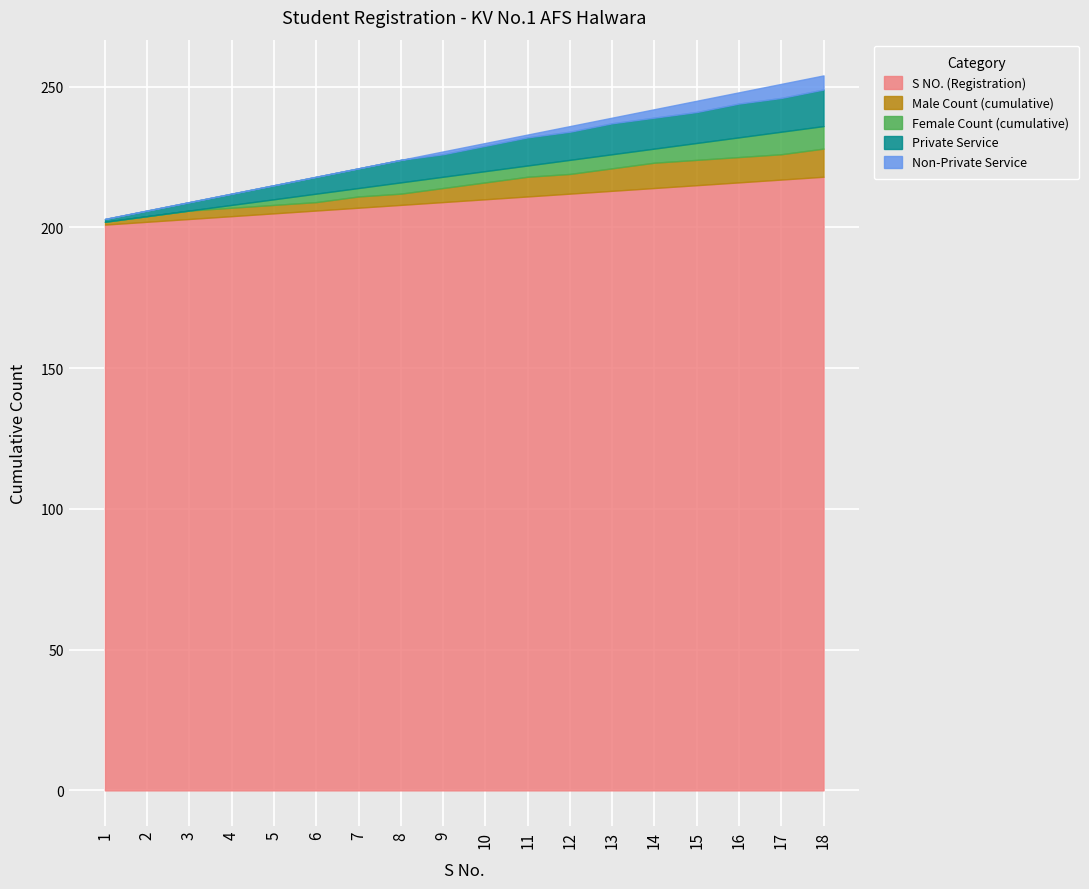

What is the difference between the maximum and minimum values in the Non-Private Service series?

5